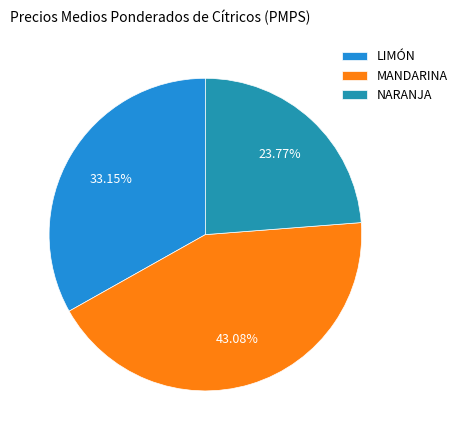

What is the ratio of the value at NARANJA to the value at LIMÓN?

0.7